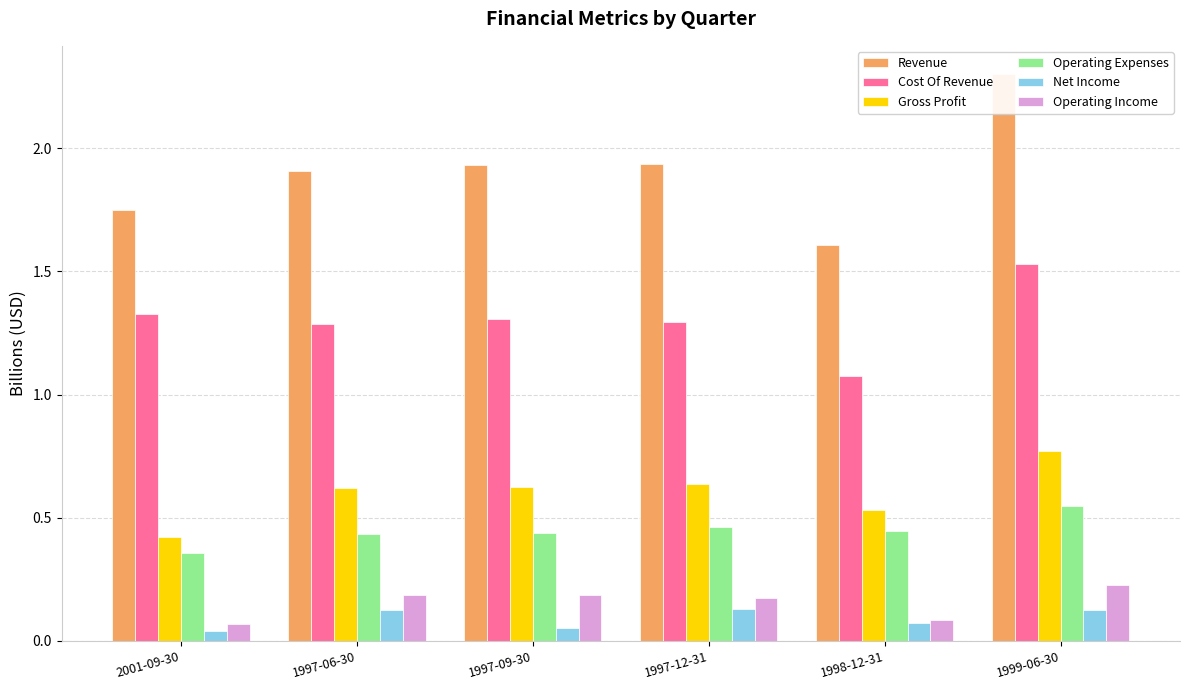

What is the difference between the highest and lowest values at 2001-09-30?

1.7